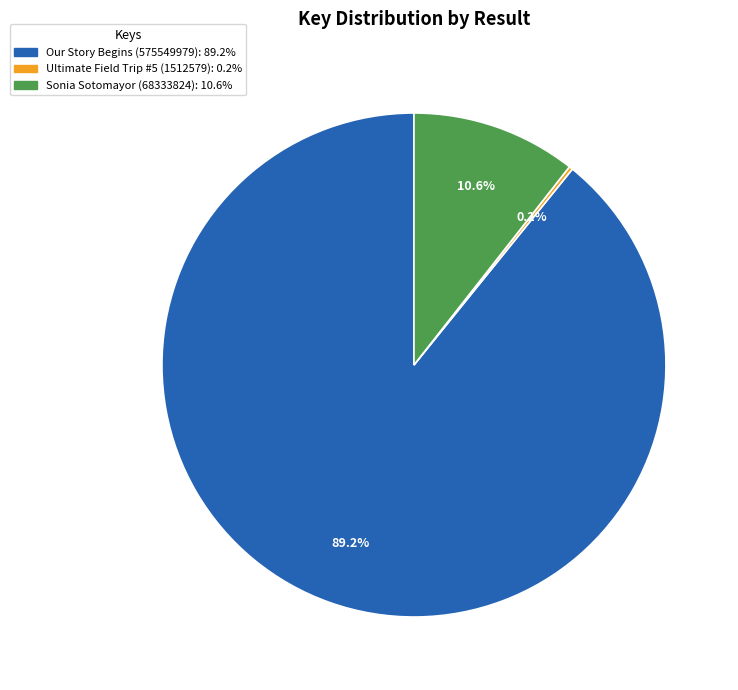

What is the total percentage of Our Story Begins (575549979) and Sonia Sotomayor (68333824)?

99.8%